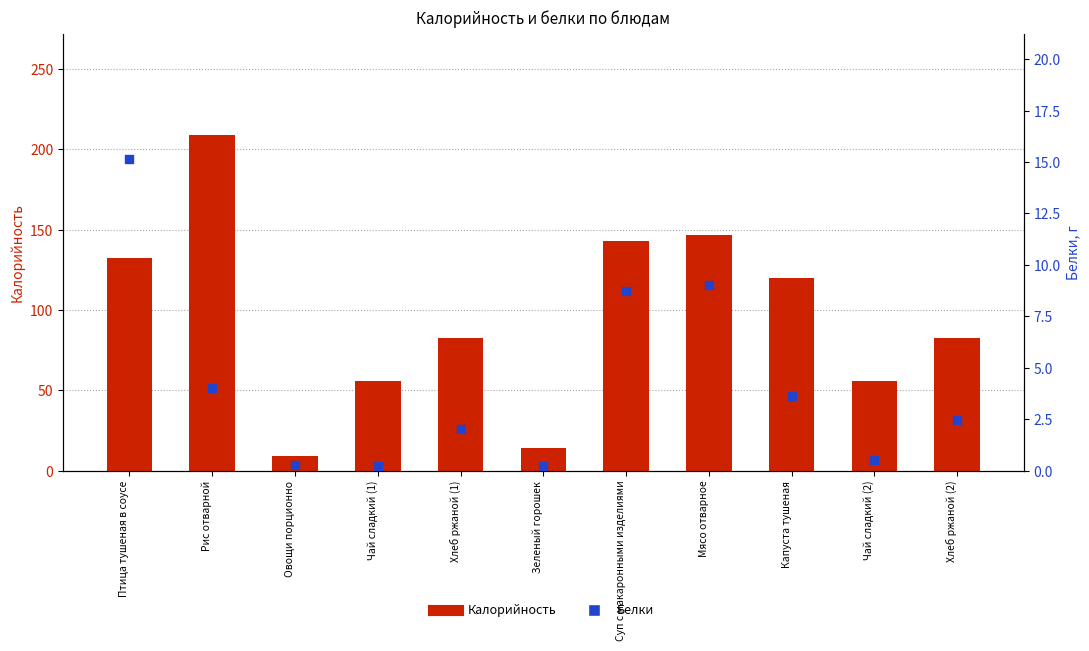

What are all the series names shown in the legend?

Калорийность, Белки